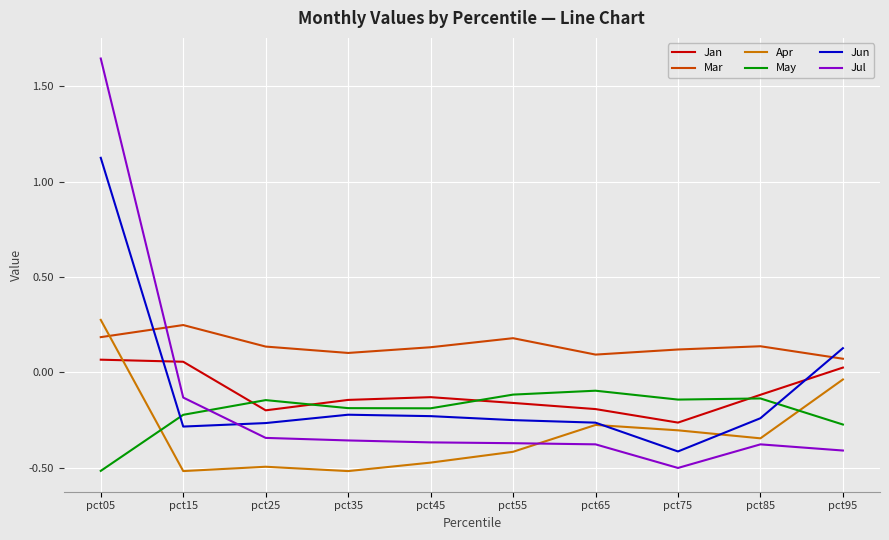

How many values in the Jun series are below 0?

8